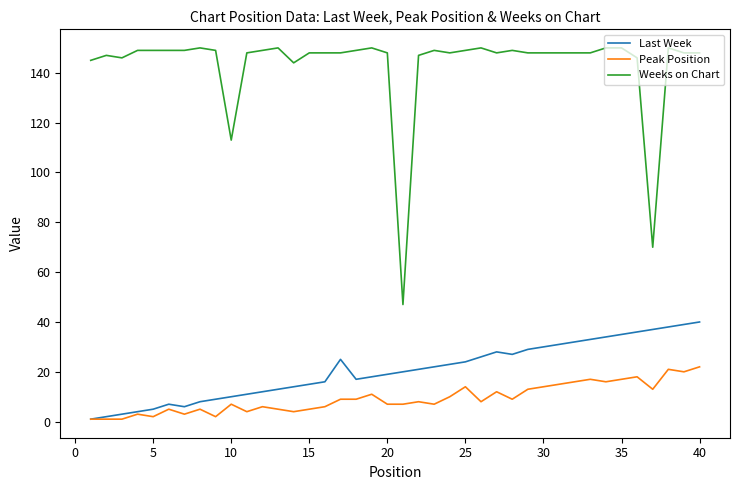

What is the maximum value shown in the chart?

150